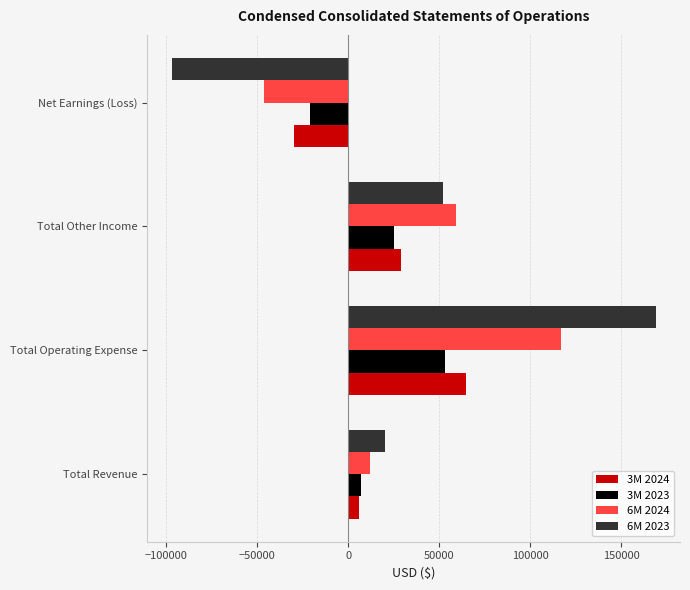

List the series in order of their peak value, lowest first.

3M 2023, 3M 2024, 6M 2024, 6M 2023